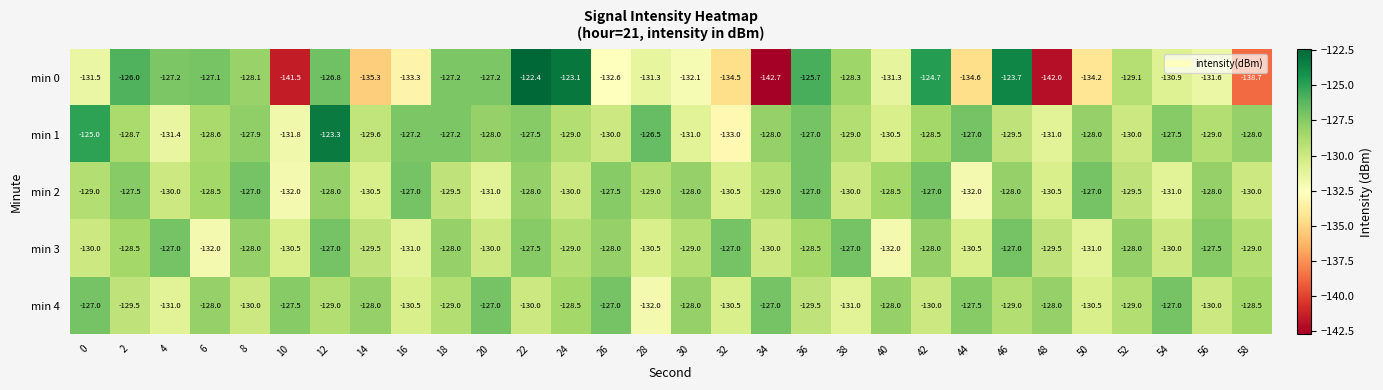

How many values in the min 2 series are below -129?

13